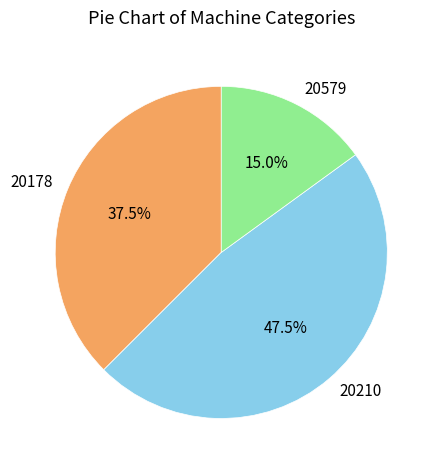

What is the total percentage of 20579 and 20210?

62.5%